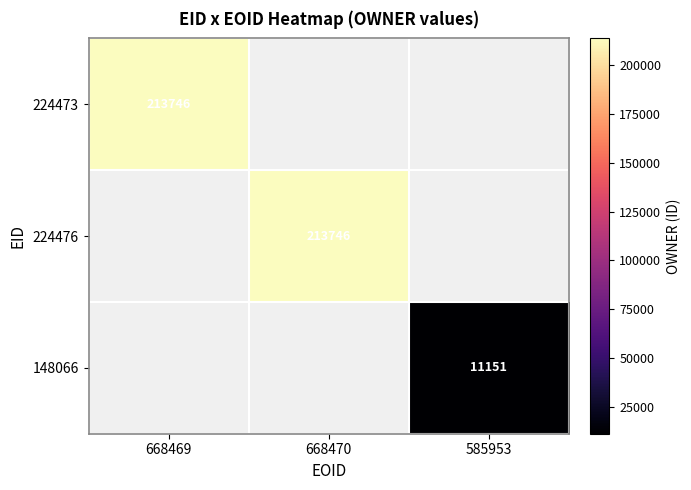

Is it true that 224476 equals 323344 at 668470?

False